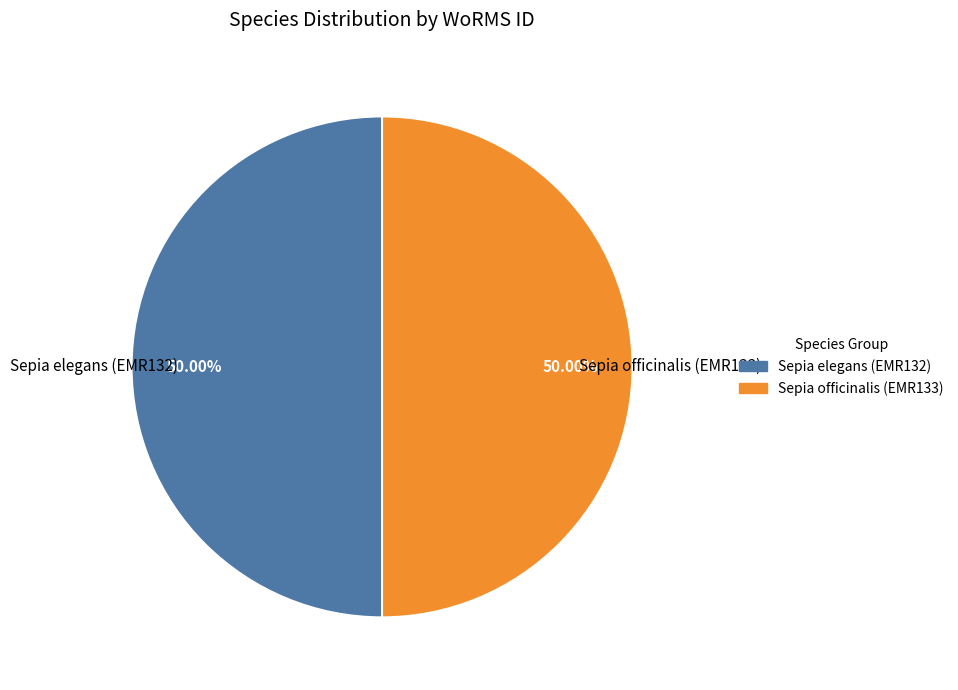

What percentage is NOT represented by Sepia officinalis (EMR133)?

50.0%